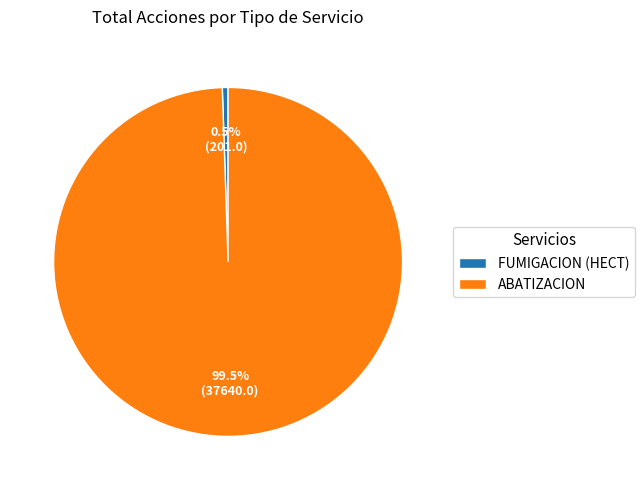

Rank the categories by value from lowest to highest.

FUMIGACION (HECT), ABATIZACION